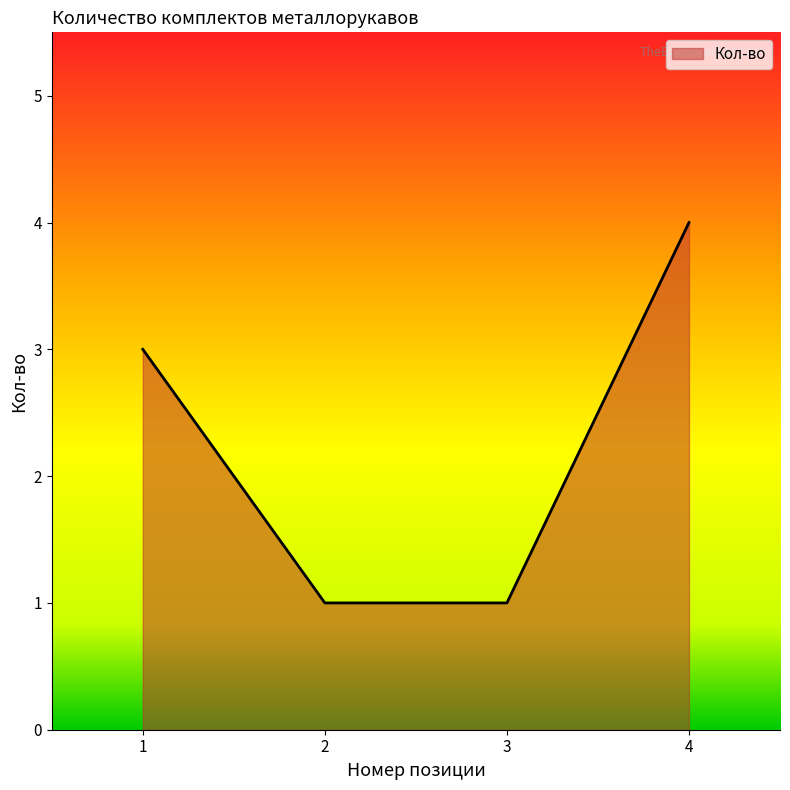

How many lines are shown in the chart?

1